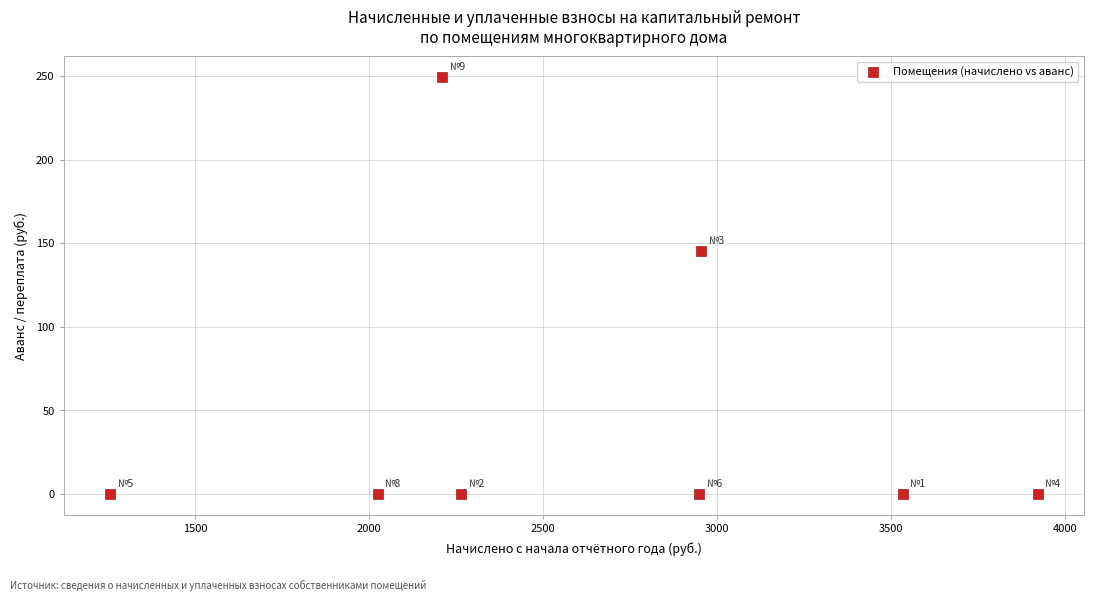

What Y value in the scatter plot is closest to 124?

145.3